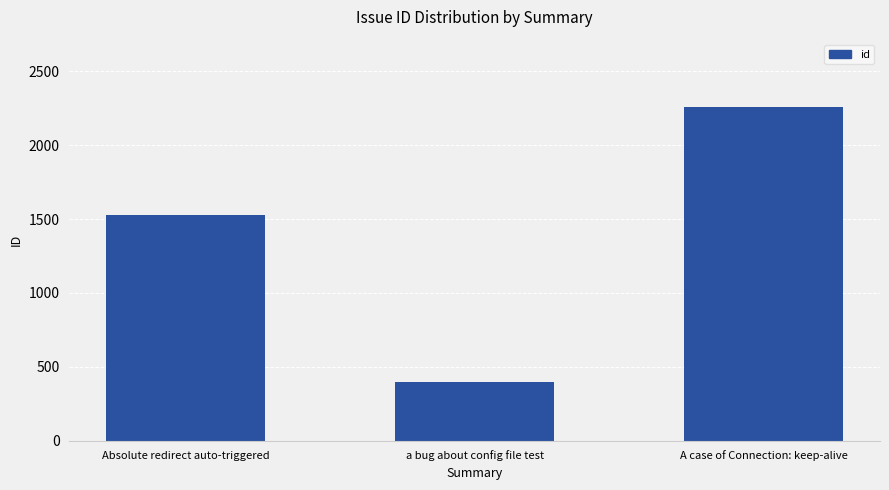

What is the difference between the maximum and minimum values?

1863